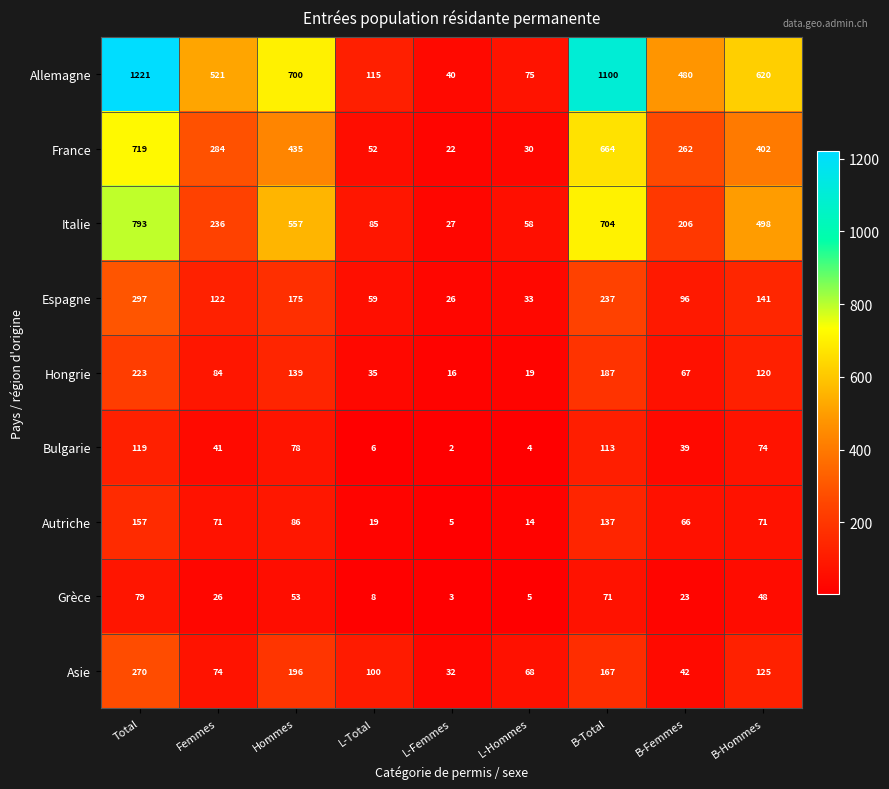

Which series has the largest total across all categories?

Allemagne